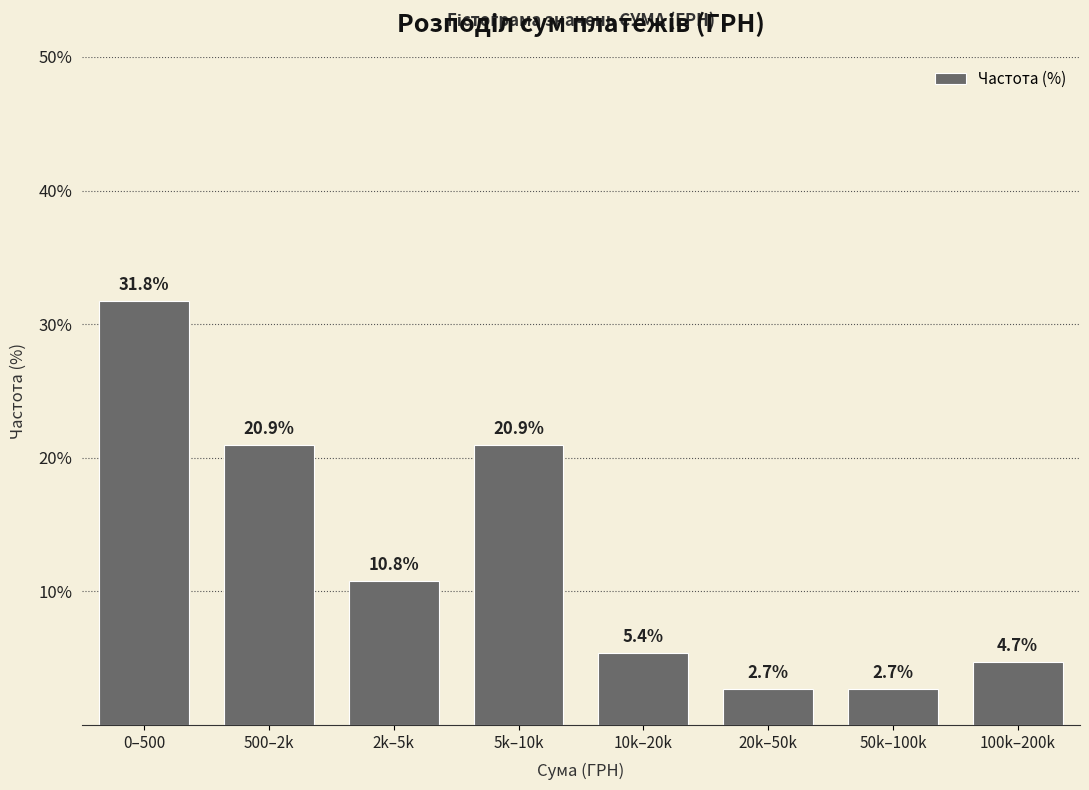

Reading right to left, what are all the values shown in this chart?

4.7	2.7	2.7	5.4	20.9	10.8	20.9	31.8